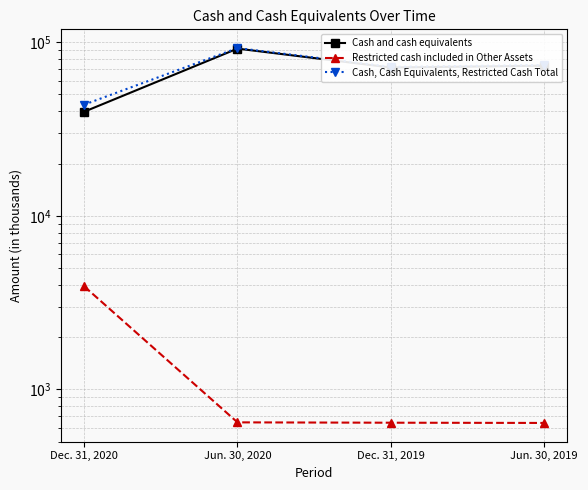

In Cash and cash equivalents, how many points are lower than both neighbors (excluding endpoints)?

1